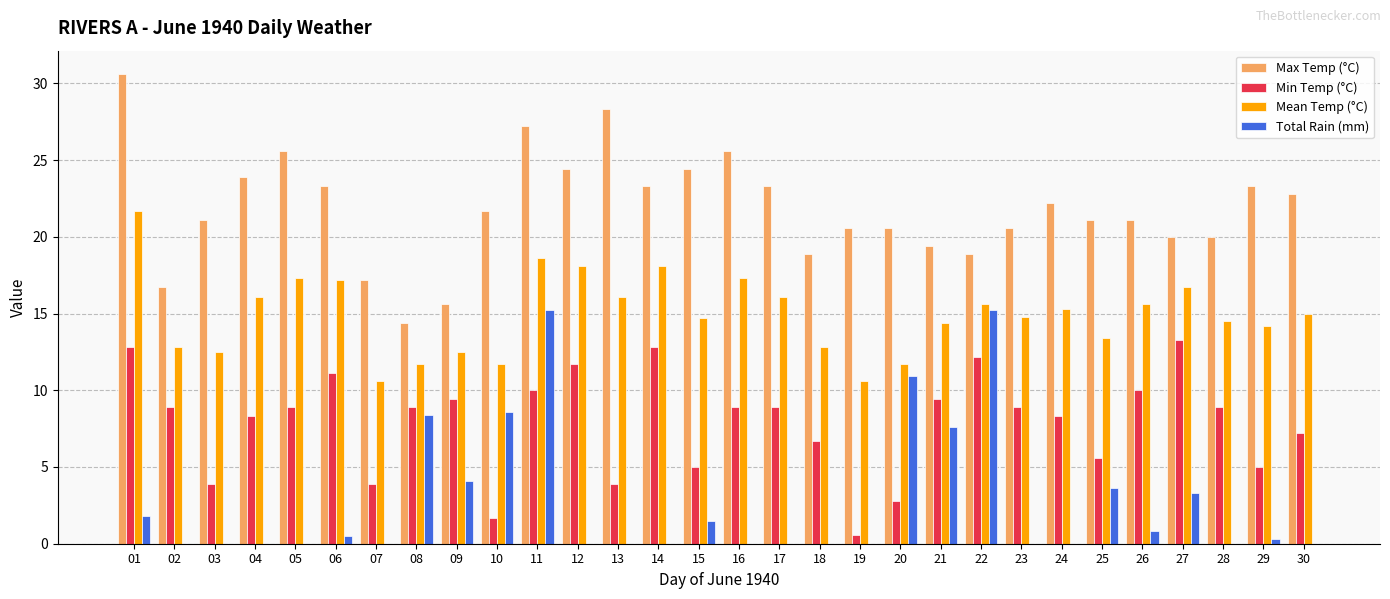

Read the Total Rain (mm) value at 09.

4.1